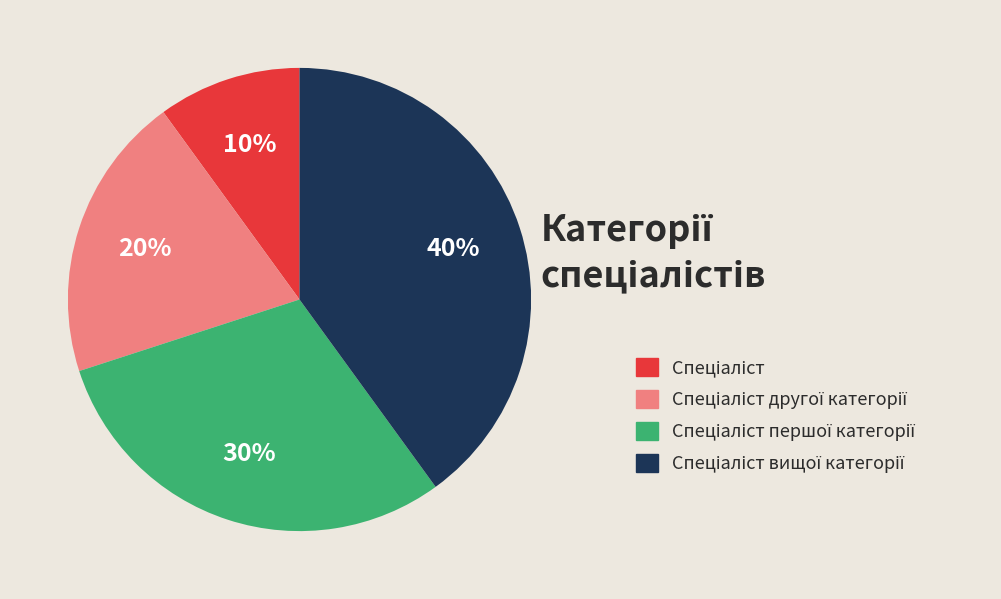

Is there a majority slice in this chart?

No